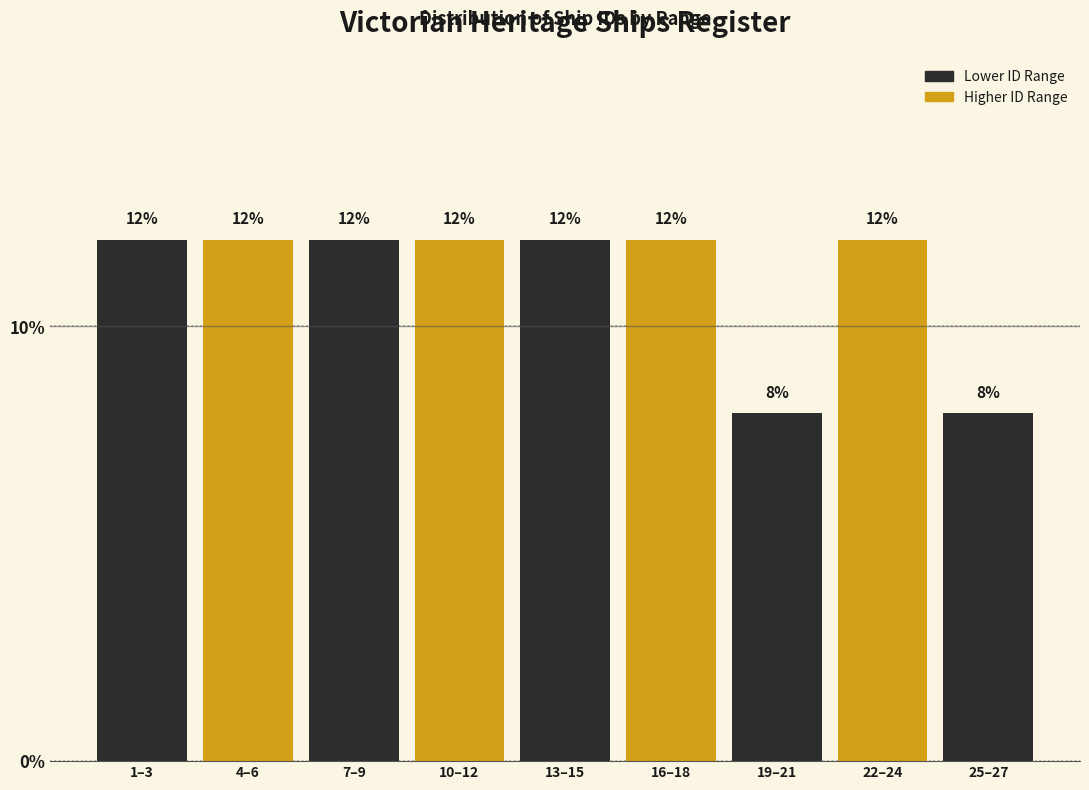

Reading left to right, extract all data points from this chart.

12	12	12	12	12	12	8	12	8